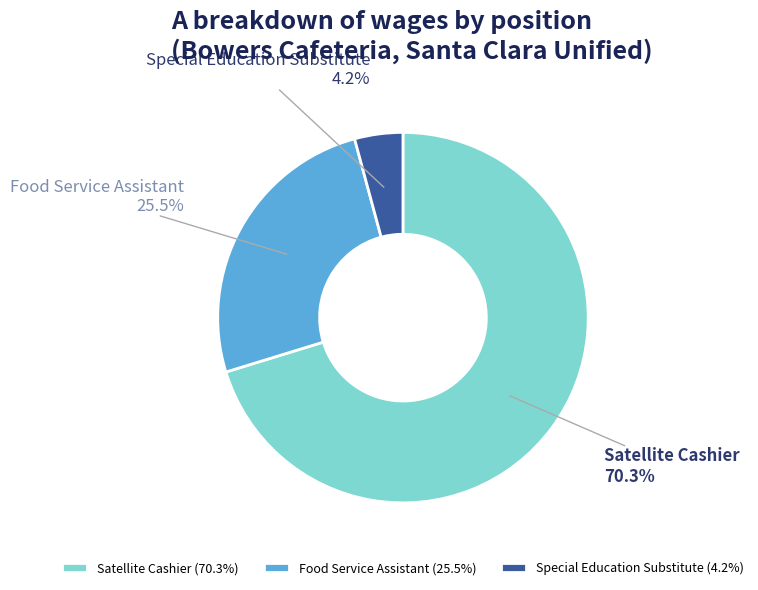

Do Food Service Assistant and Special Education Substitute together represent more than half of the pie?

No